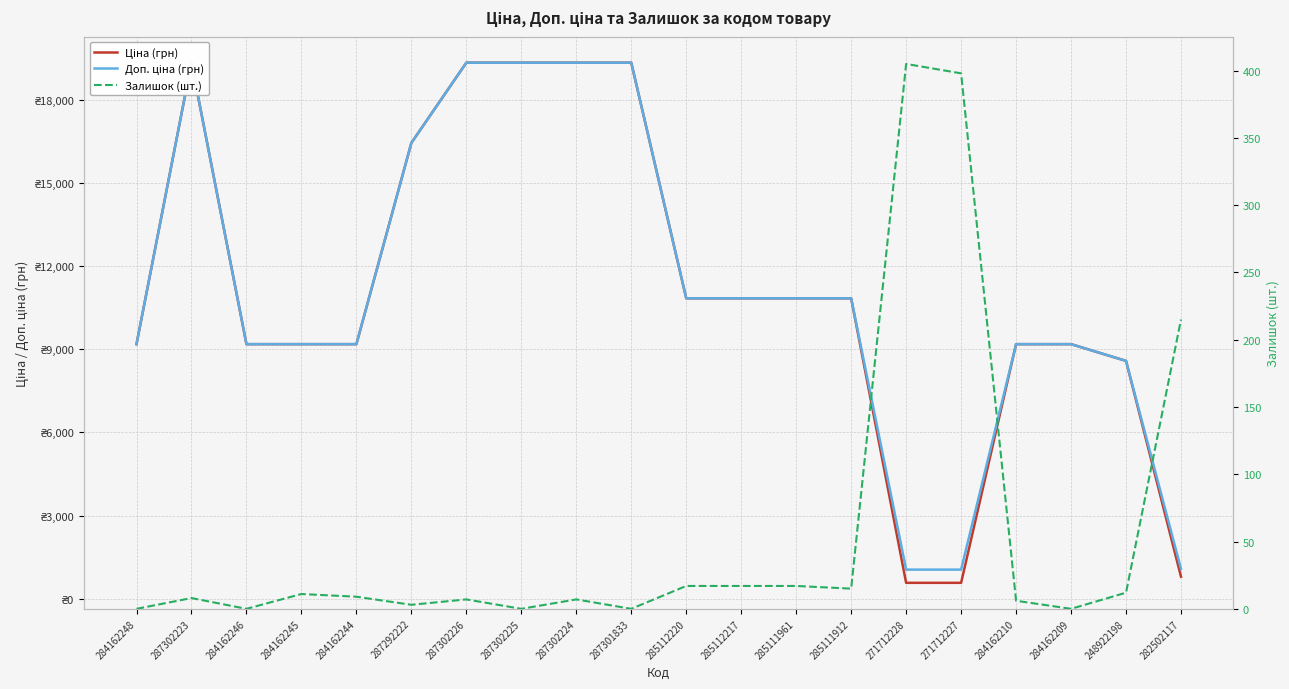

What is the value of the Ціна (грн) point at the 7th from the left?

19343.1